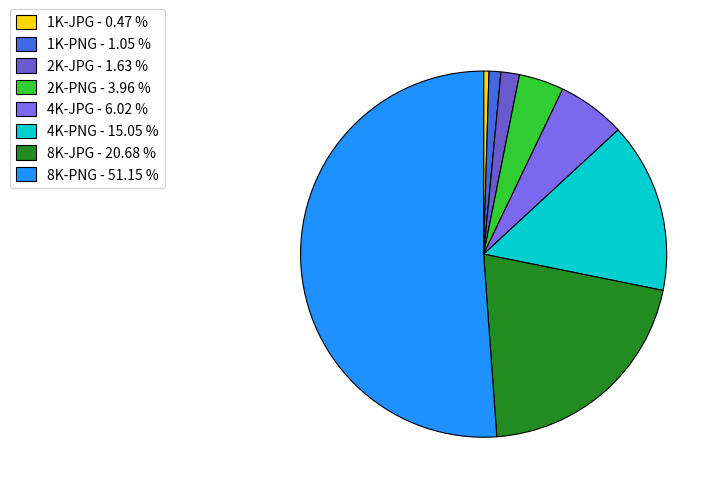

What is the smallest slice in the pie chart?

1K-JPG